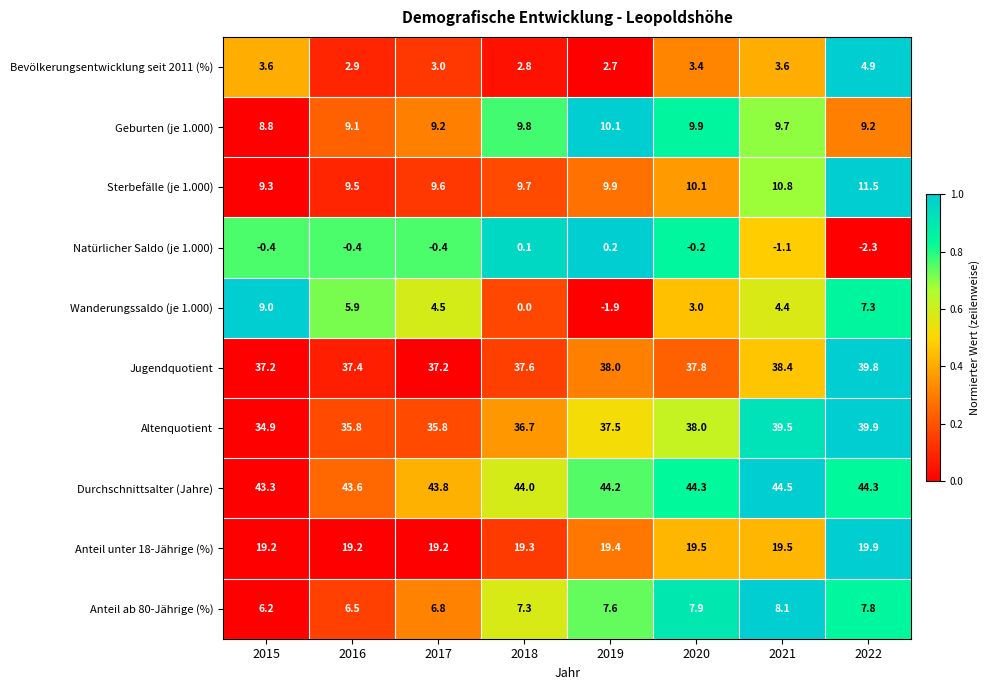

At which category is the sum across all series the highest?

2022